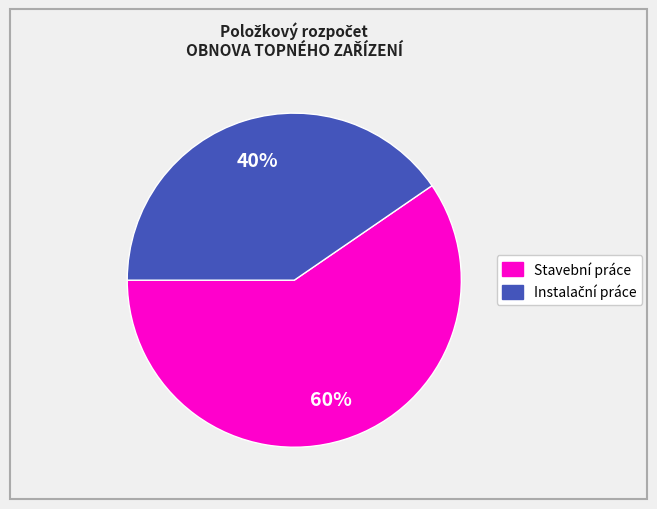

To the nearest percent, what is the average slice percentage?

50%